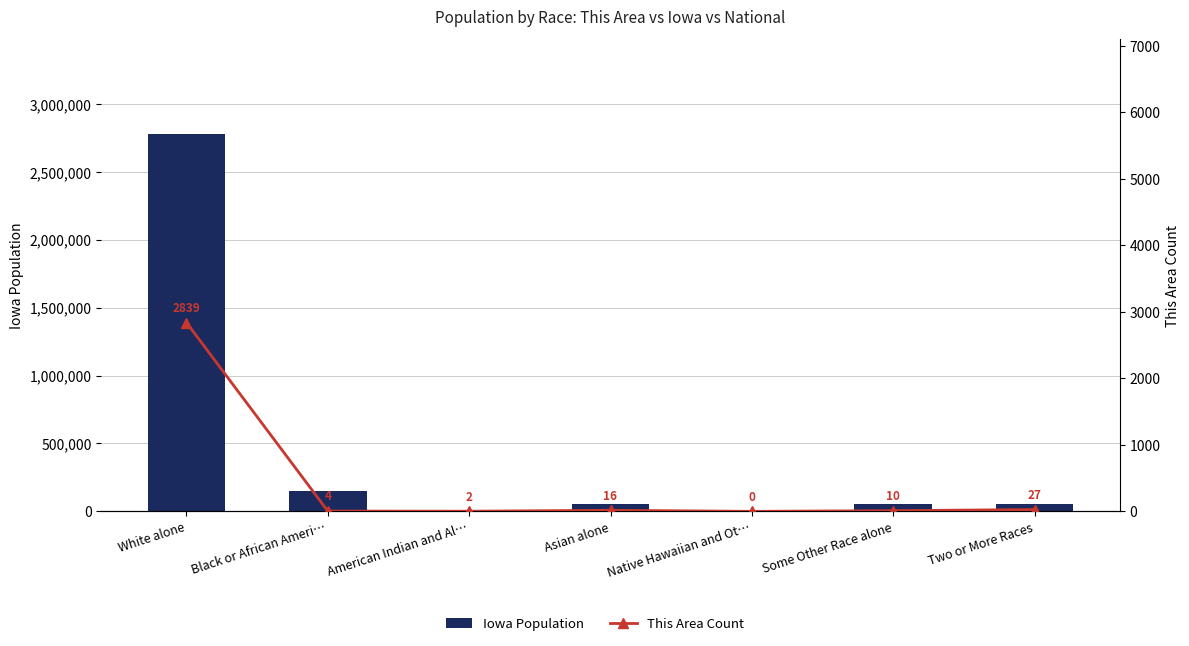

Reading left to right, what are all the values shown in this chart?

Iowa Population: White alone=2781561	Black or African Ameri…=148389	American Indian and Al…=11084	Asian alone=53094	Native Hawaiian and Ot…=2003	Some Other Race alone=56132	Two or More Races=53333
This Area Count: White alone=2839	Black or African Ameri…=4	American Indian and Al…=2	Asian alone=16	Native Hawaiian and Ot…=0	Some Other Race alone=10	Two or More Races=27